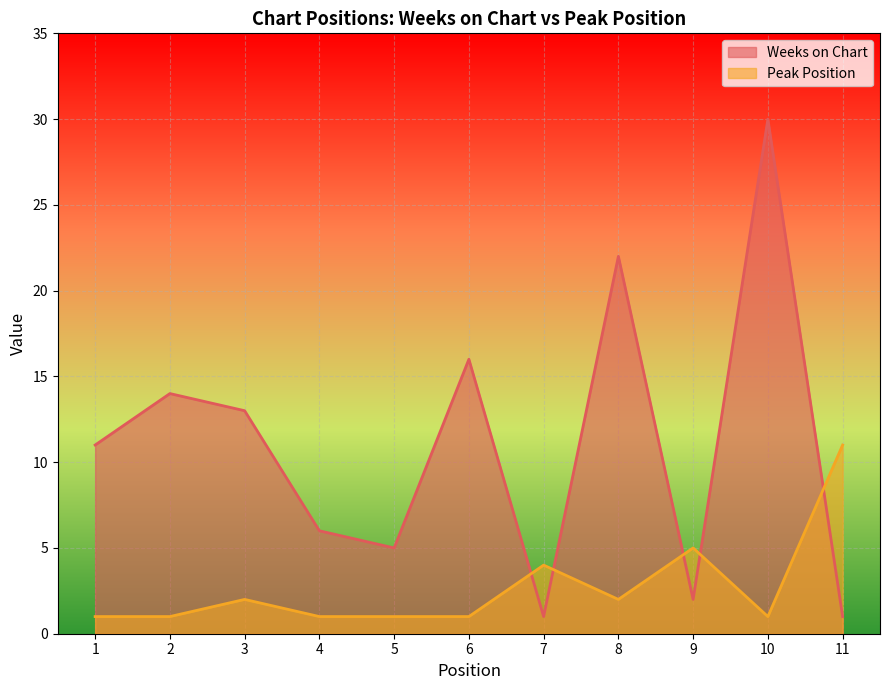

True or false: Weeks on Chart has more than 1 interior local peaks.

True